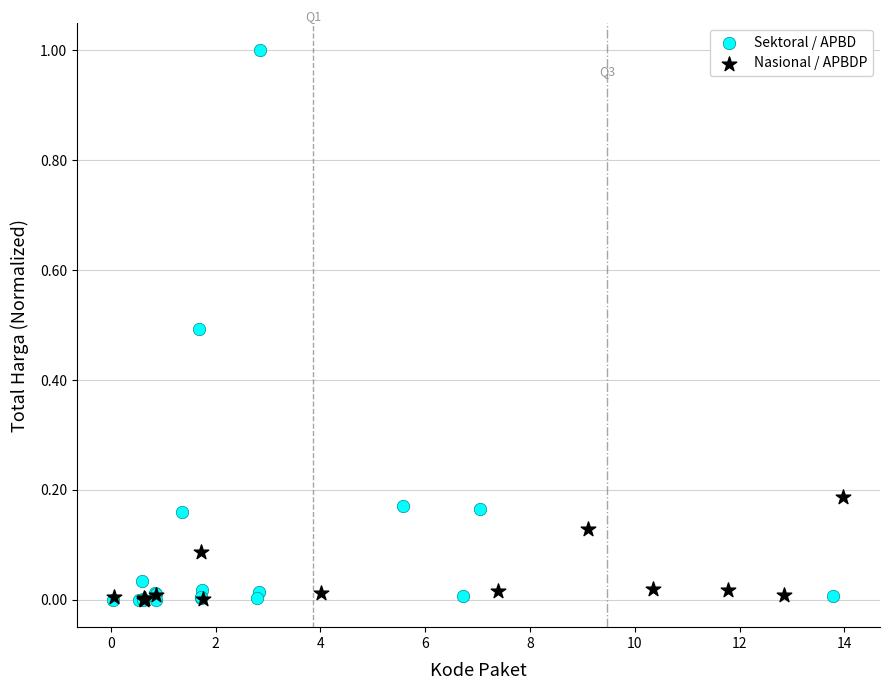

Which series contains the highest Y value?

Sektoral / APBD